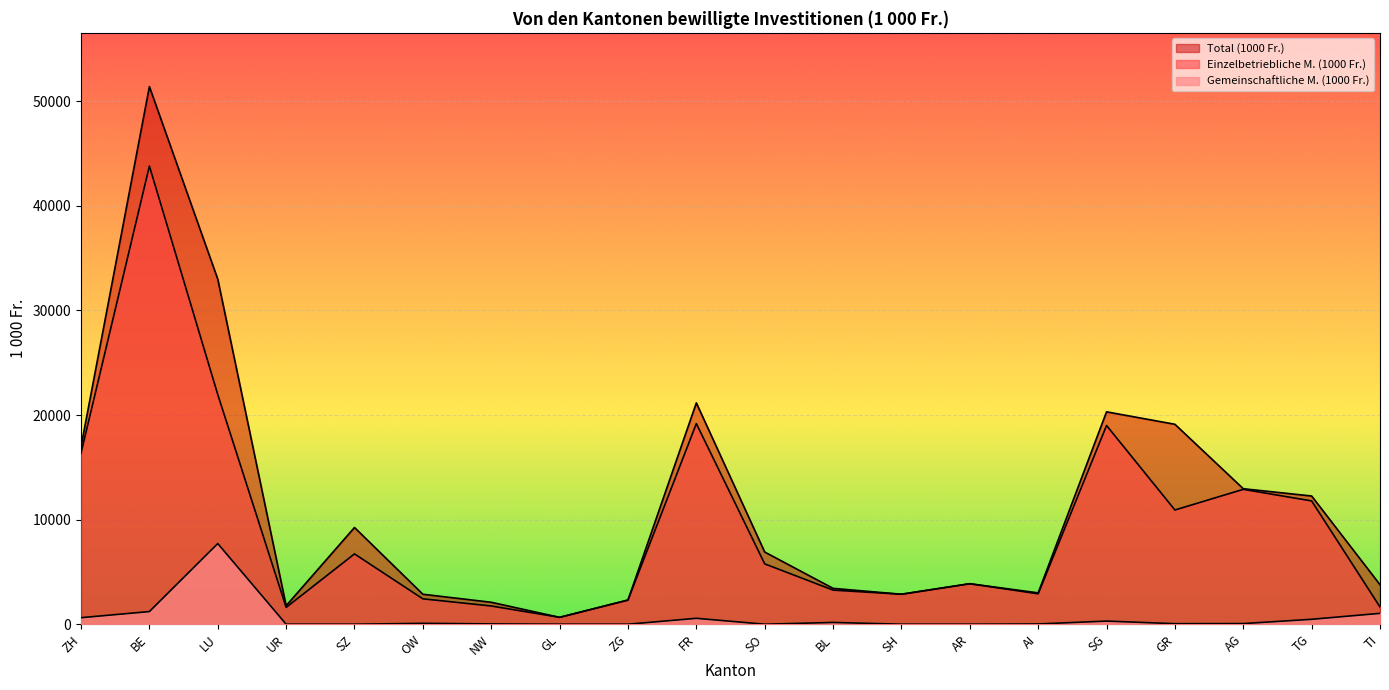

Where is the first local maximum for Total (1000 Fr.)?

BE